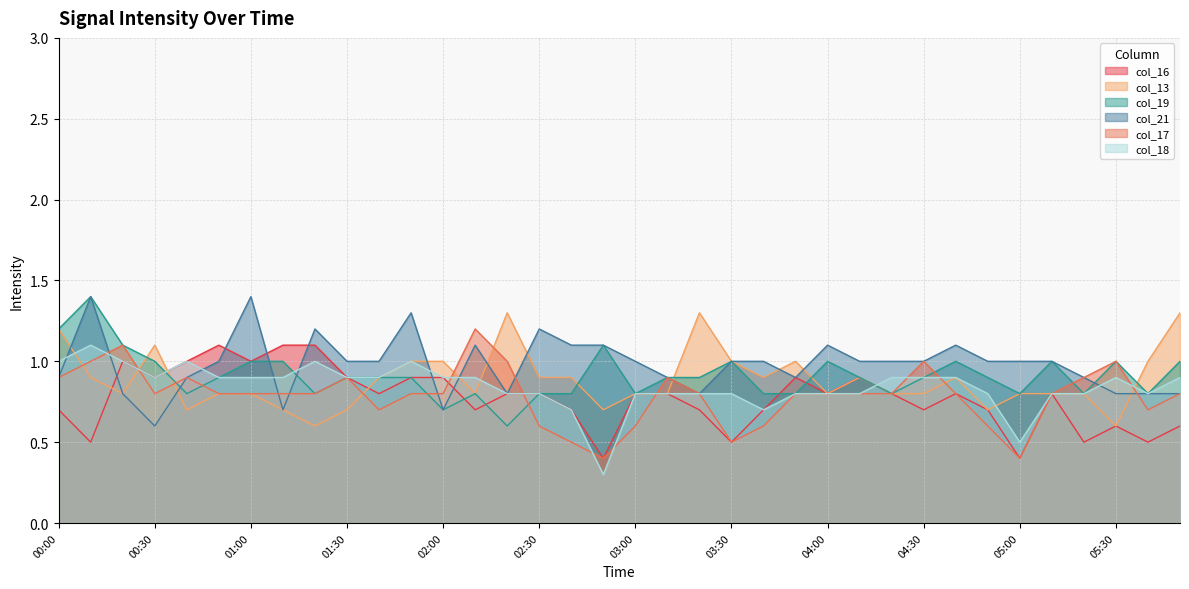

What is the total value across all series at 01:10?

5.2